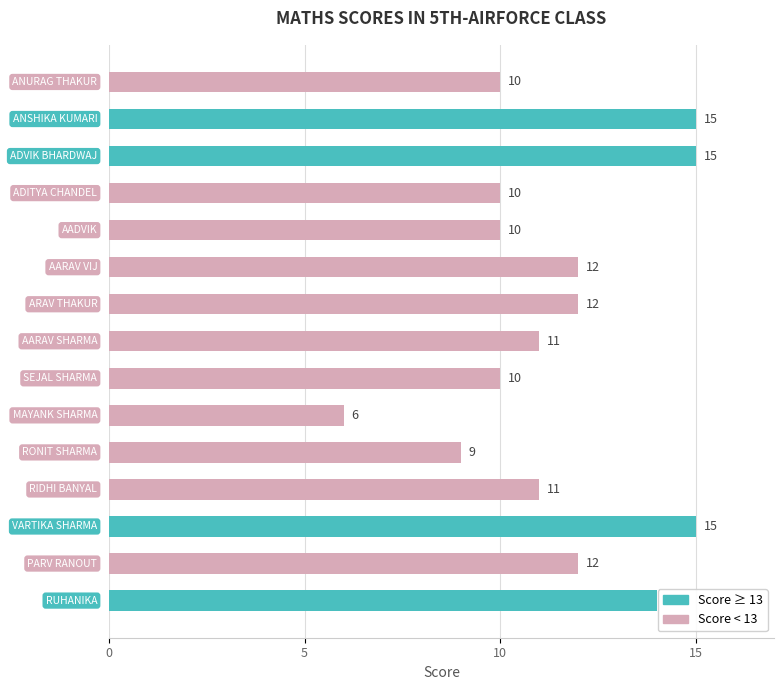

How many data points does each series have?

15